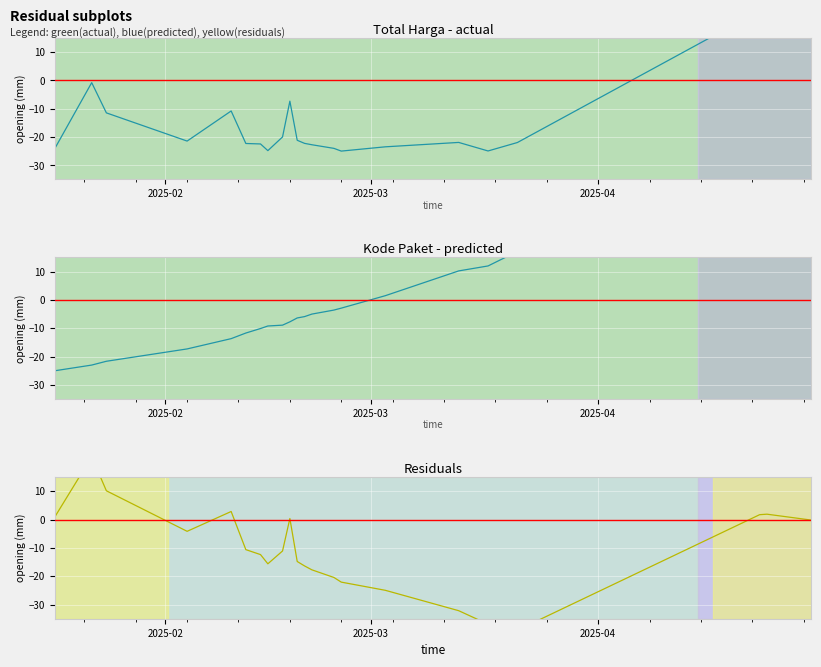

How many values in the predicted series exceed -5?

9